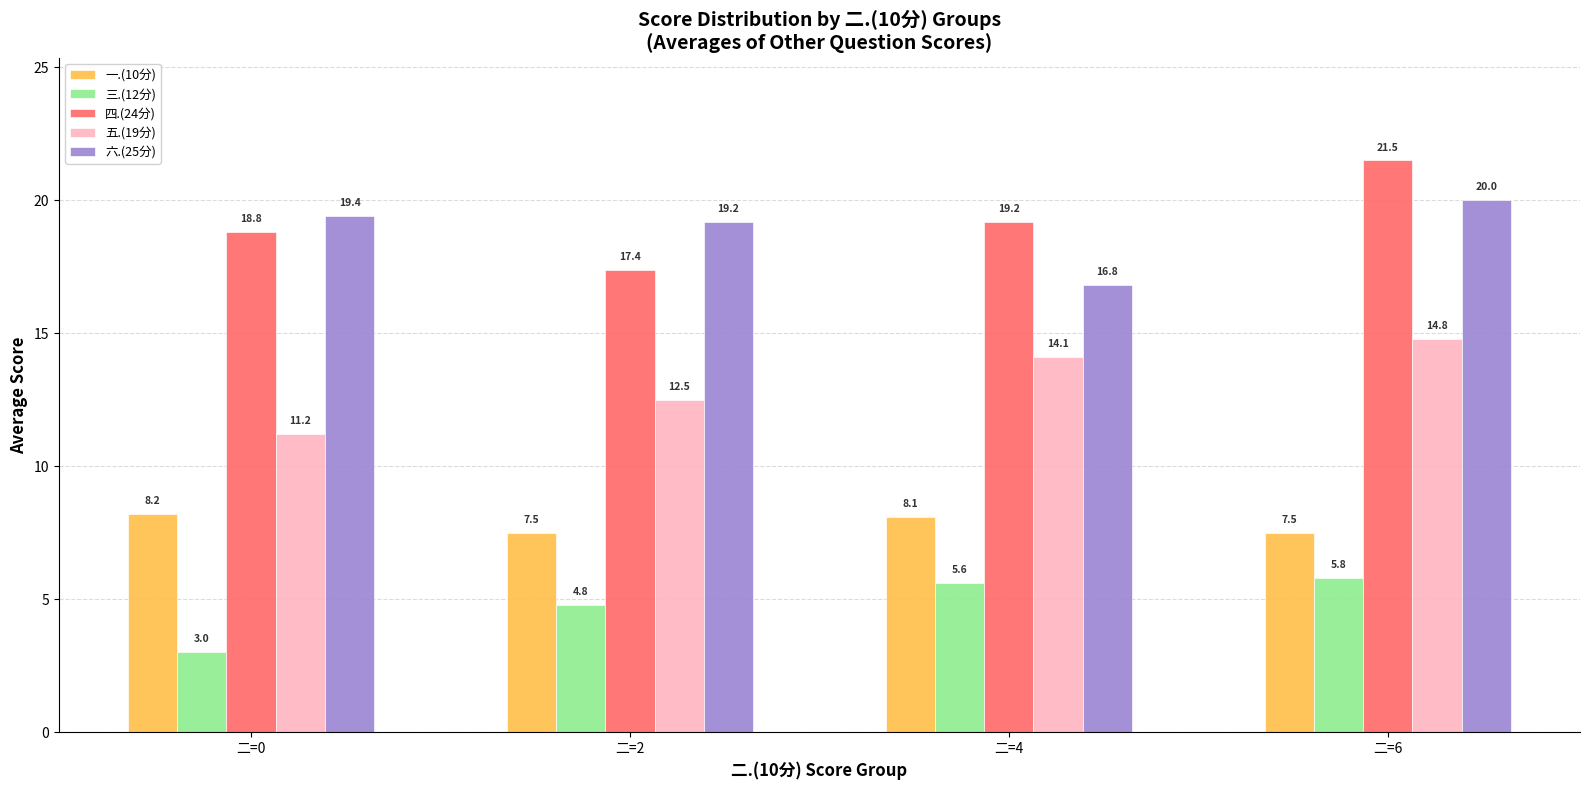

How many data points in 三.(12分) are above 5?

2